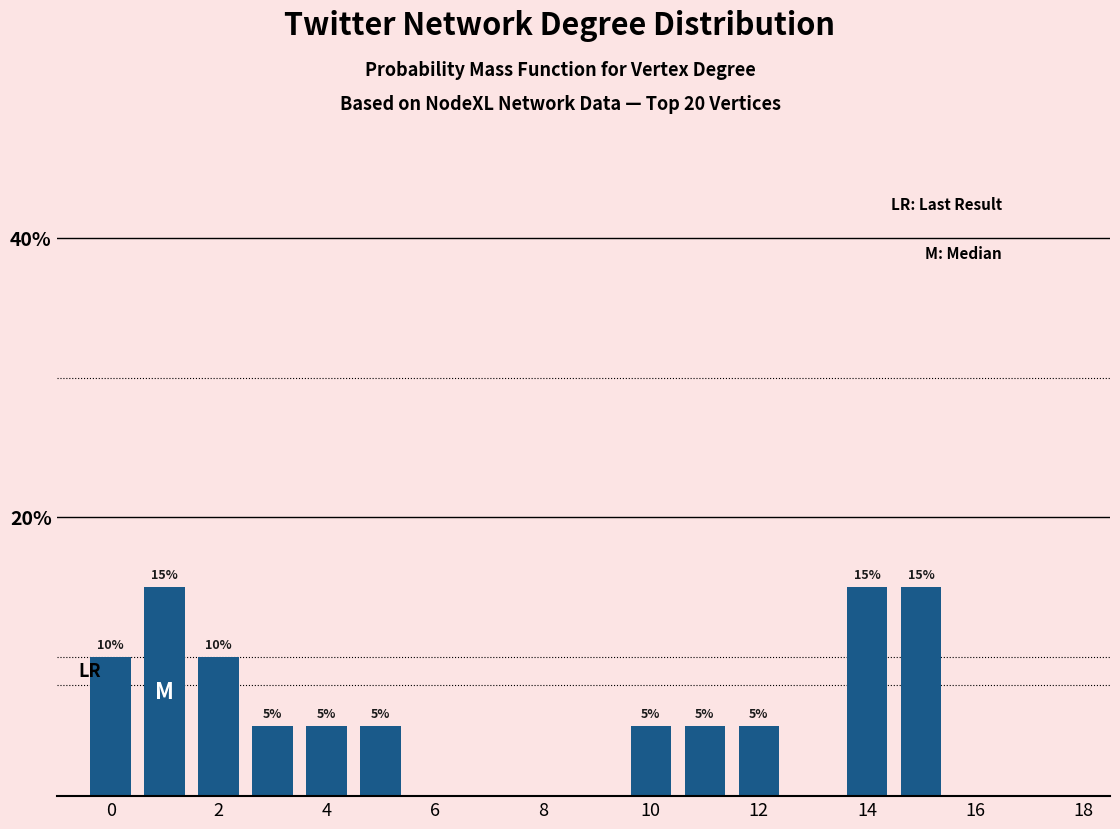

How many values are between 0 and 10?

16